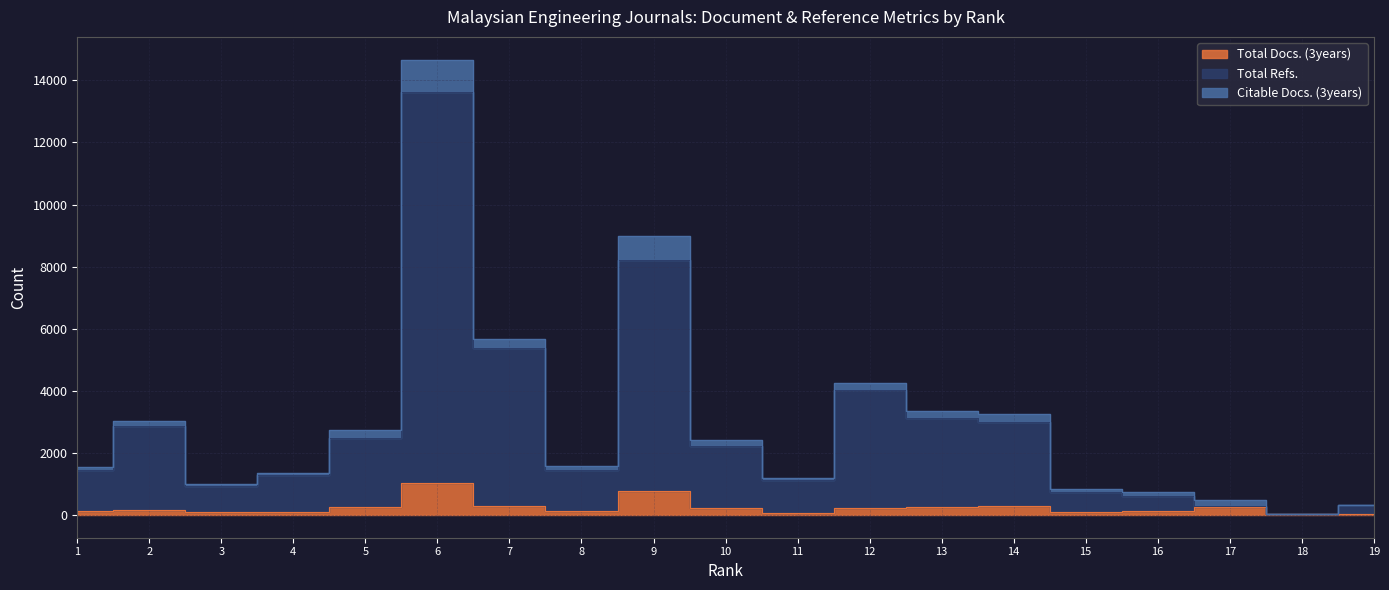

What is the value of the Total Refs. point at the 11th from the left?

1136